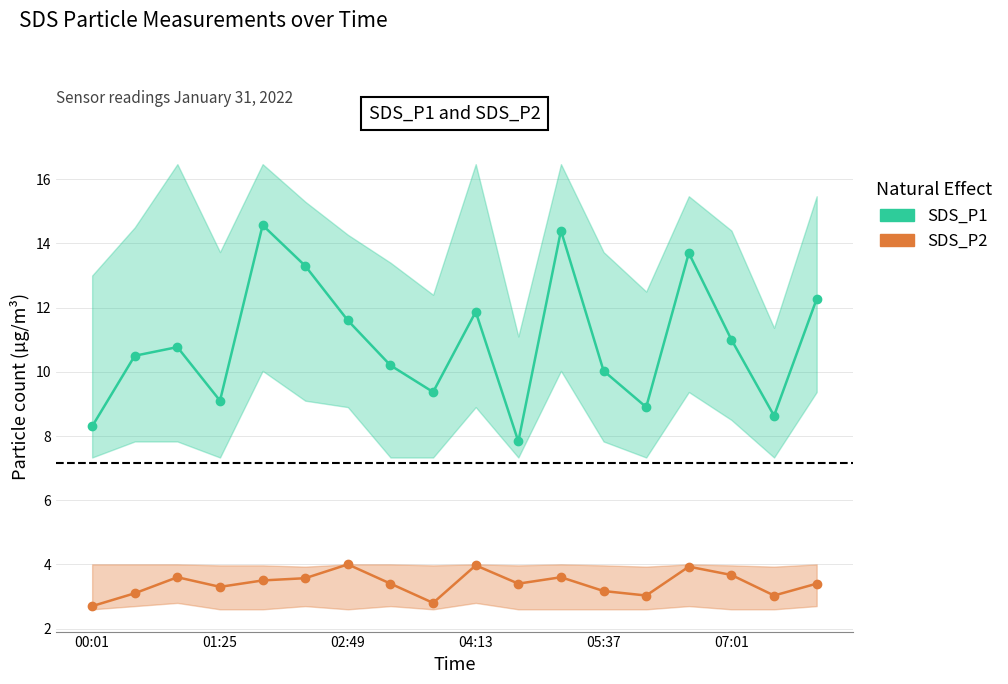

True or false: SDS_P1 and SDS_P2 intersect in this chart.

False